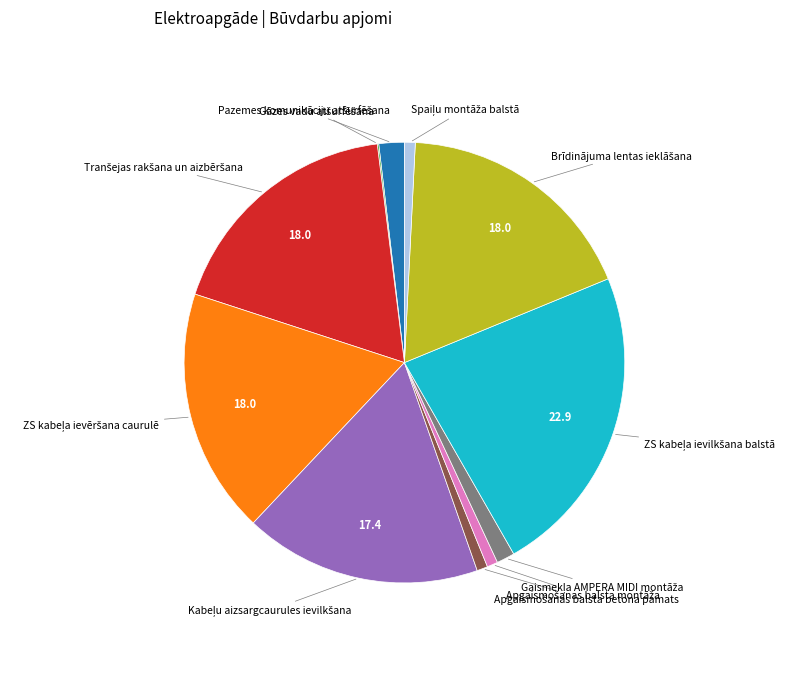

Is there a majority slice in this chart?

No